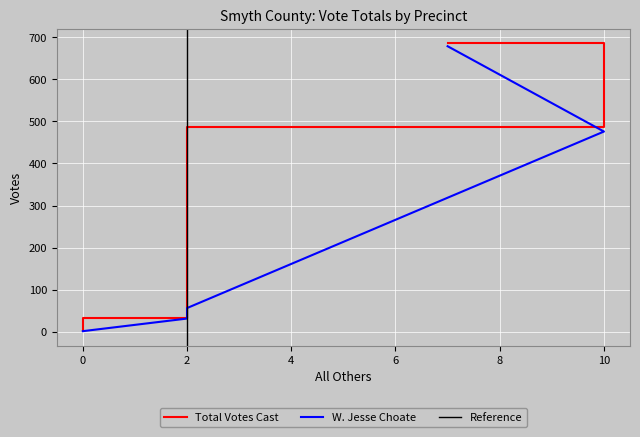

What is the smallest value displayed?

1